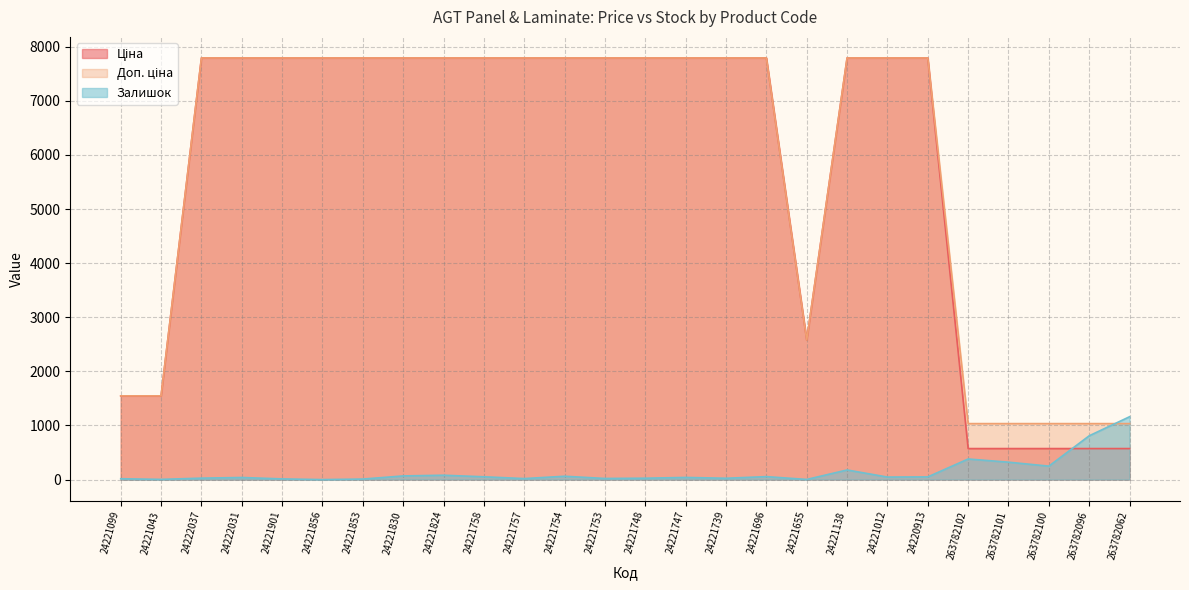

What is the difference between the Залишок values at 24221655 and 24221757?

16.0